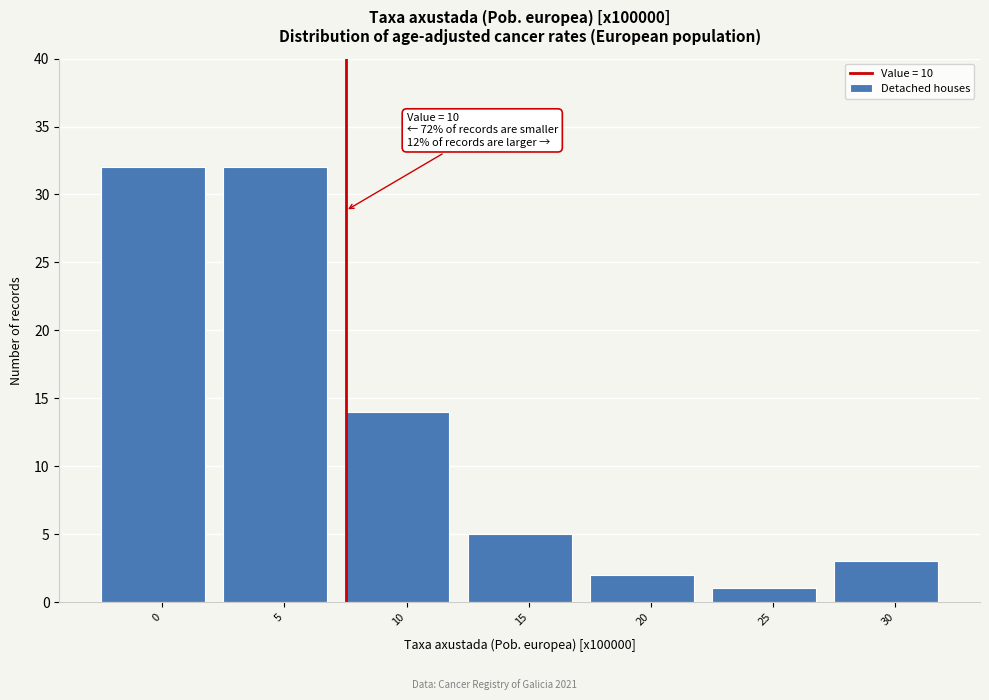

Reading right to left, transcribe all the data shown in this chart.

30=3	25=1	20=2	15=5	10=14	5=32	0=32